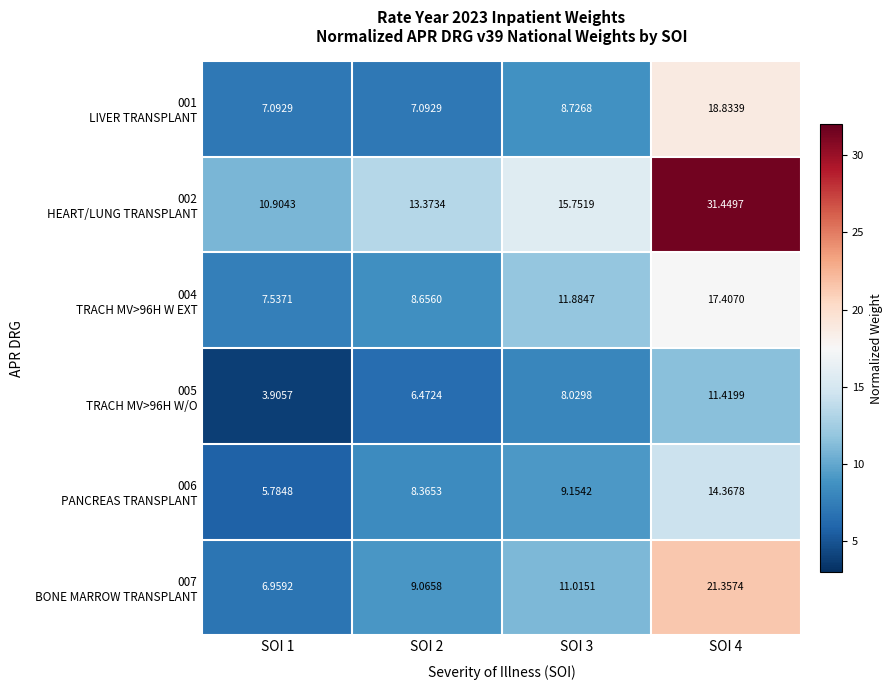

Count the number of data series in this chart.

6